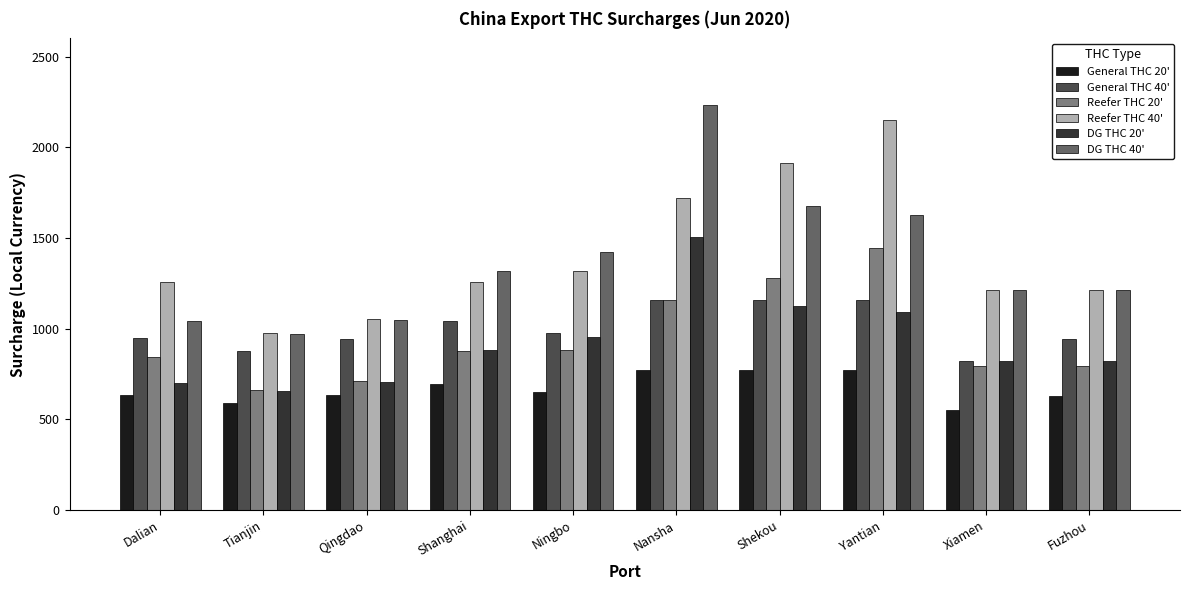

How many bars are there in each group?

6